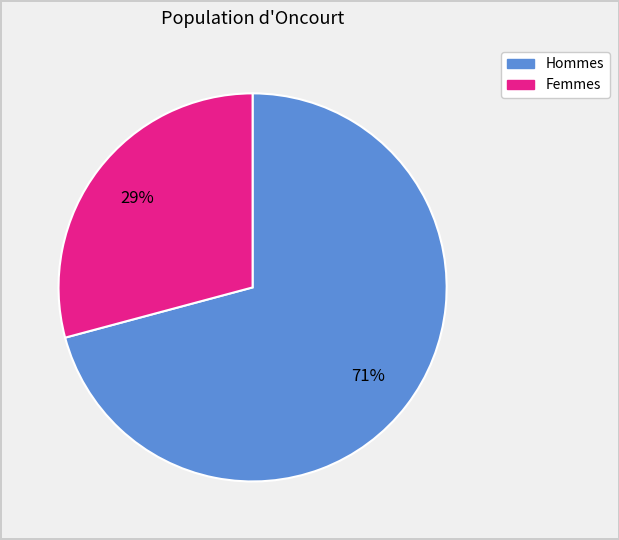

How many slices are in this pie chart?

2